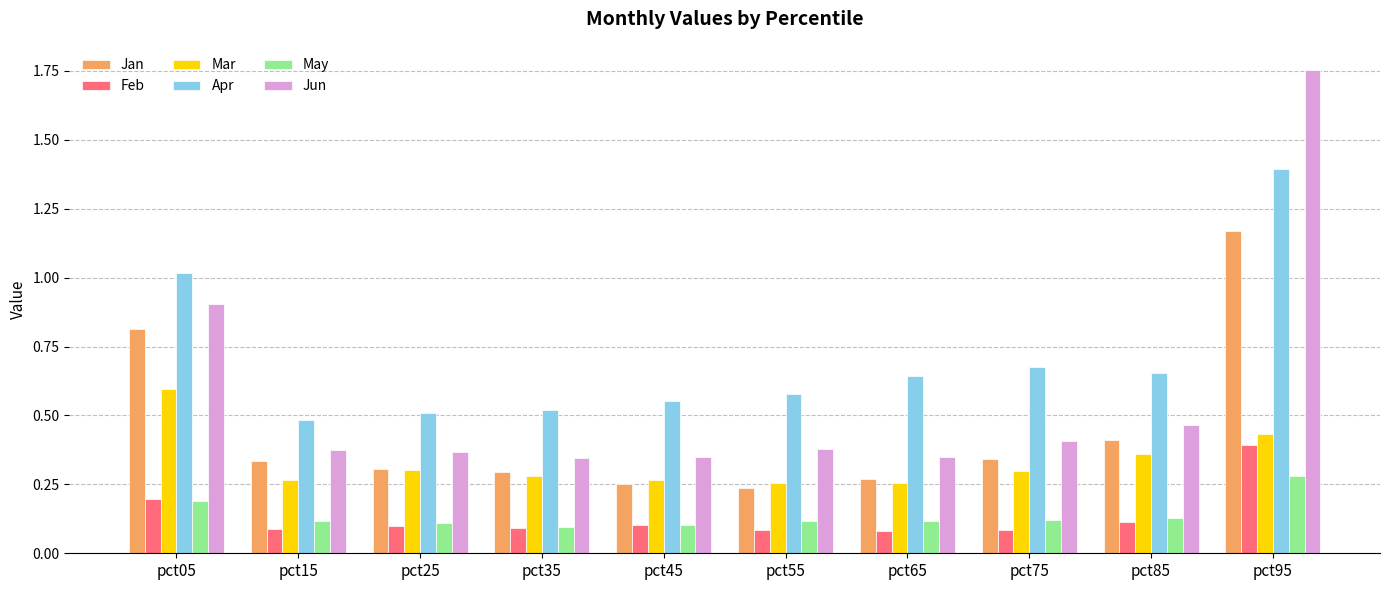

At how many categories does at least one series exceed 1?

2